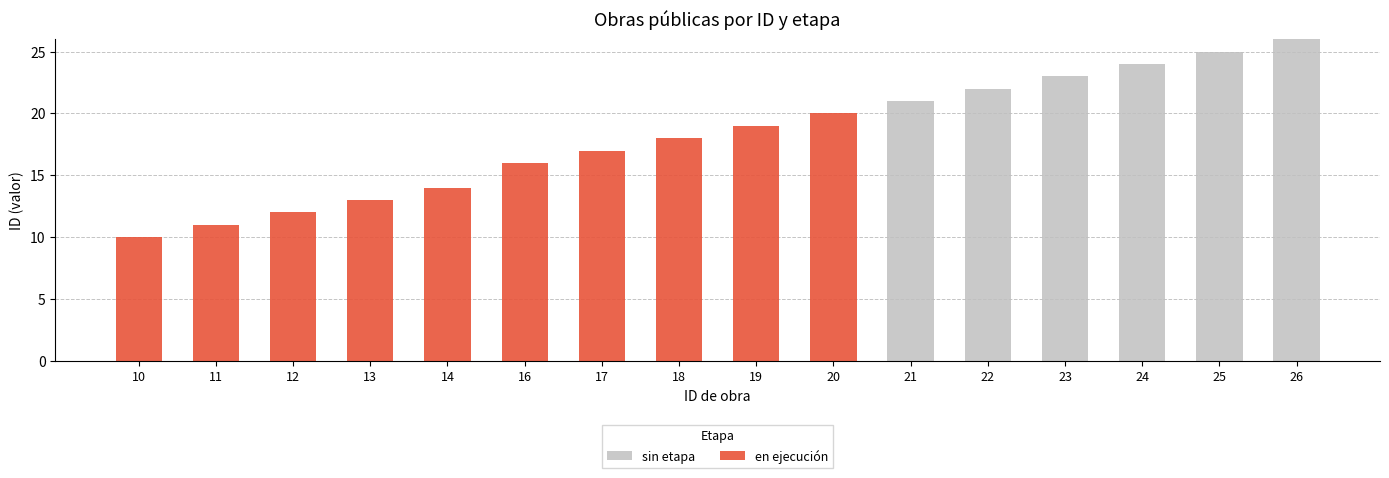

What is the sum of all sin etapa values?

141